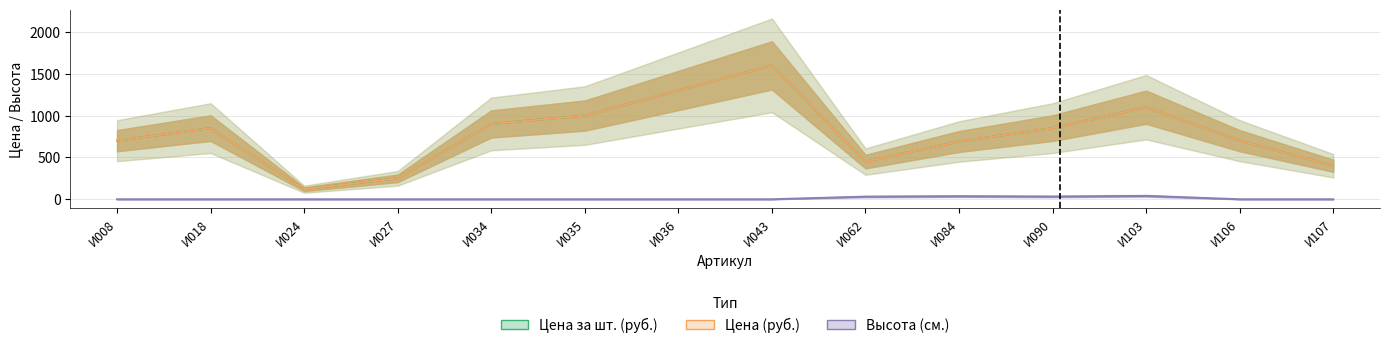

True or false: Высота (см.) and Цена (руб.) cross at least once.

False